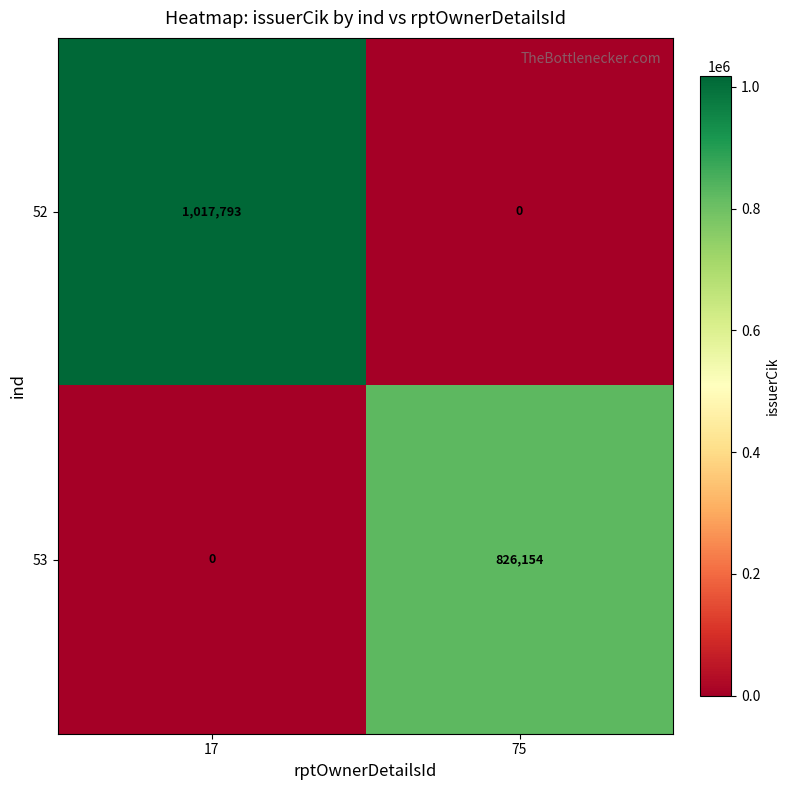

At how many categories does at least one series exceed 280762?

2